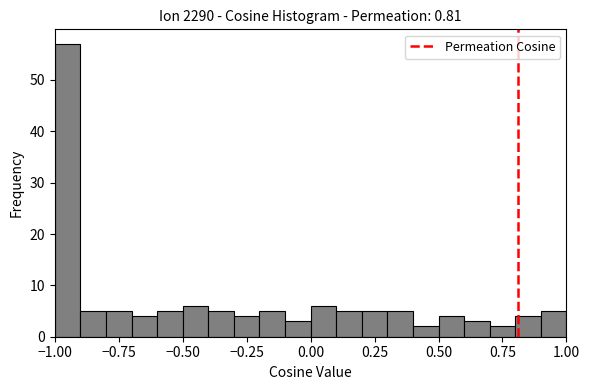

Around what value on the x-axis is the tallest bar? Give the approximate position of its centre, as read against the axis.

-0.95